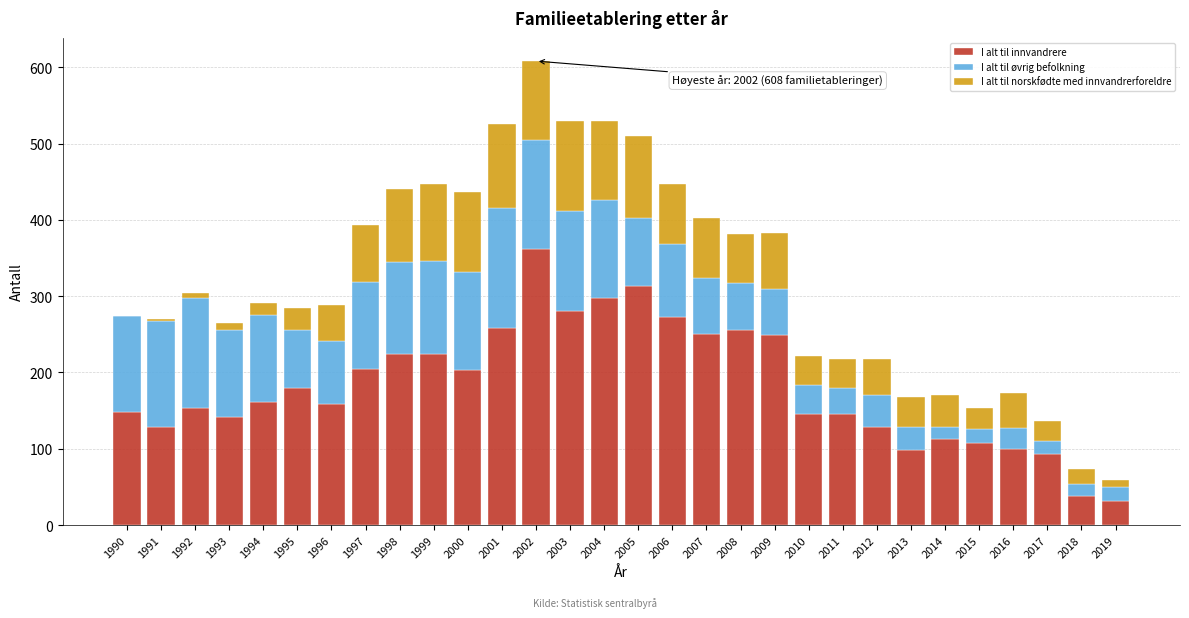

At which category is the sum across all series the highest?

2002